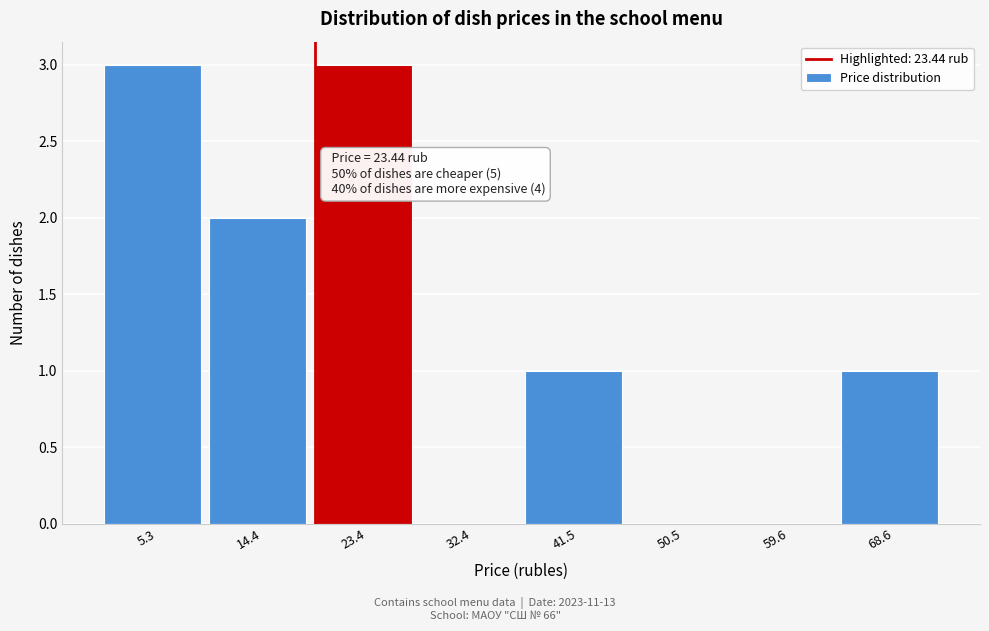

Reading left to right, list all the values displayed in this chart.

5.3=3	14.4=2	23.4=3	32.4=0	41.5=1	50.5=0	59.6=0	68.6=1